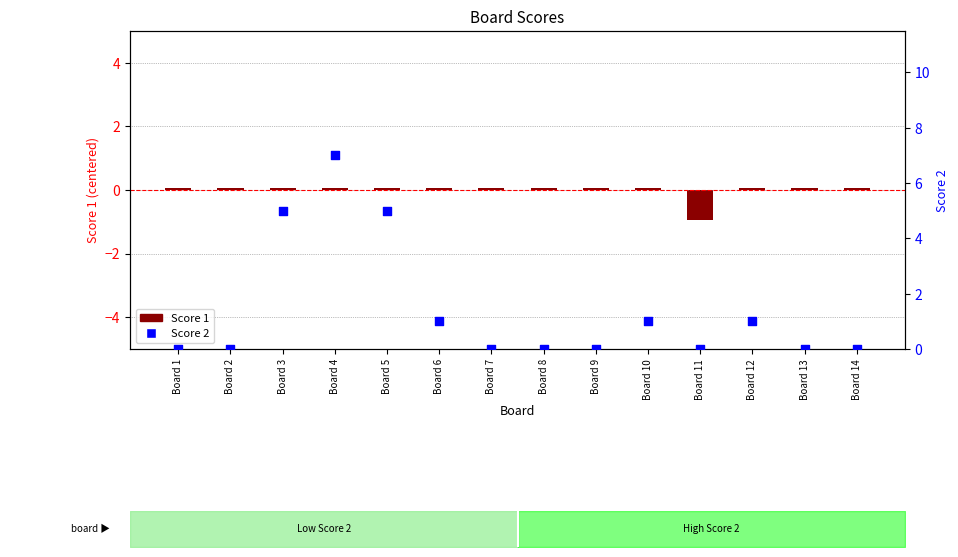

At which category is the sum across all series the highest?

Board 4